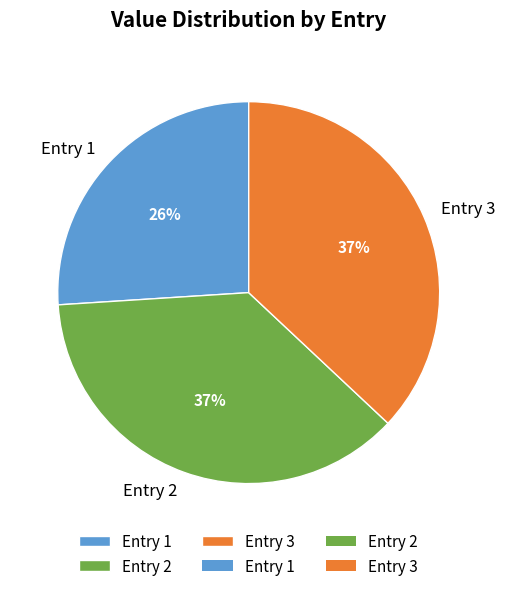

Approximately how many times larger is the value at Entry 2 compared to Entry 3?

1.0